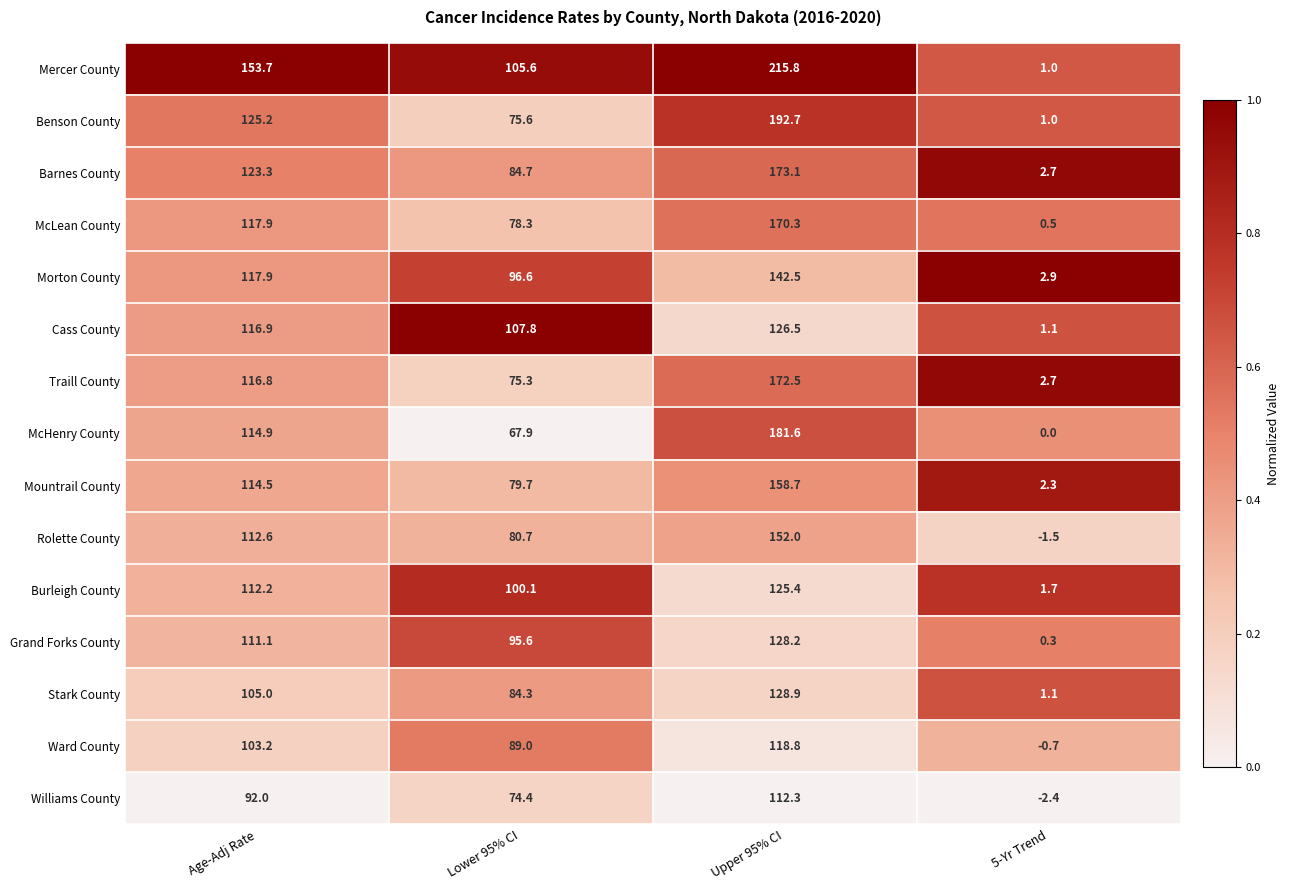

Which series has the largest range (max minus min)?

Mercer County